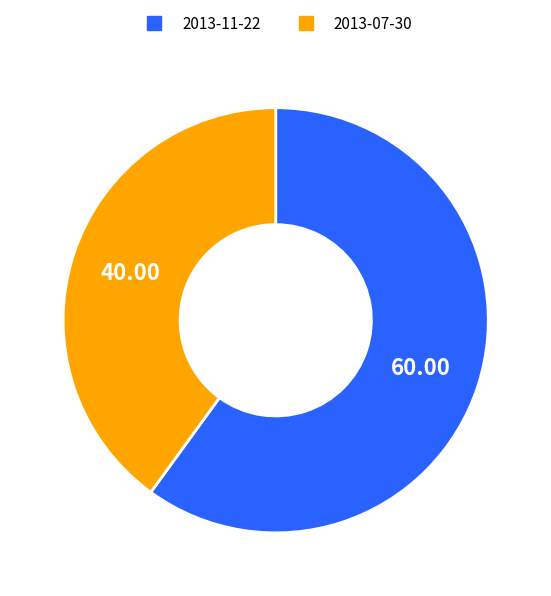

Which has a higher value, 2013-11-22 or 2013-07-30?

2013-11-22